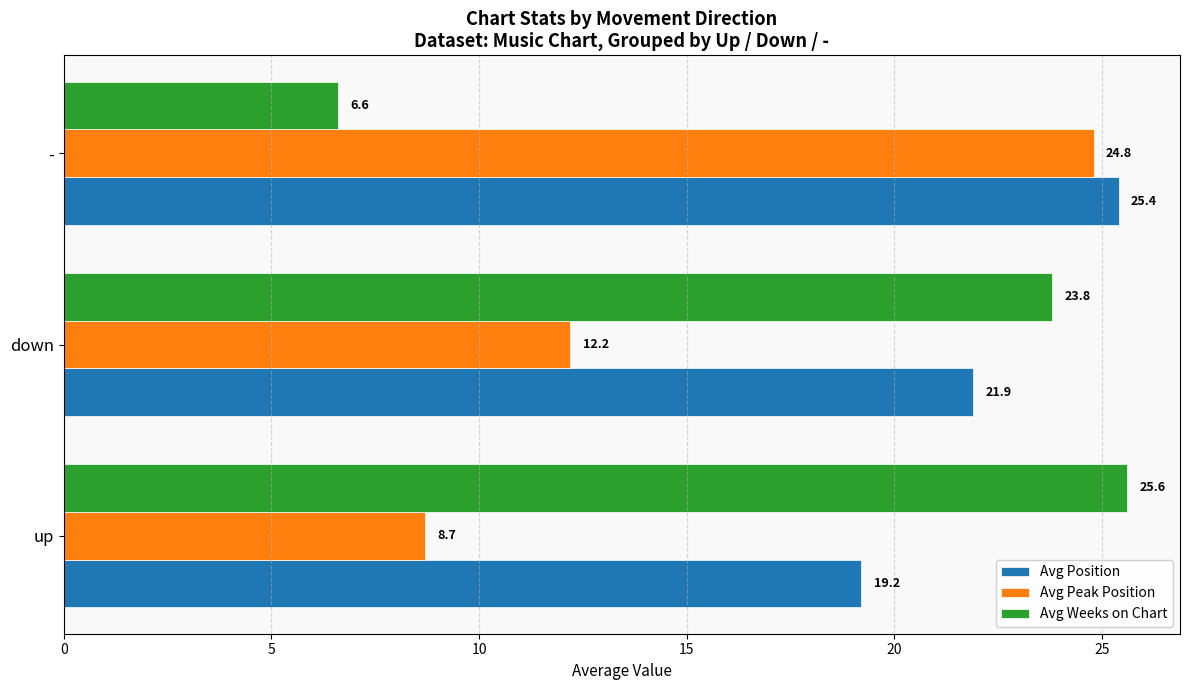

How many data points in Avg Weeks on Chart are less than 23?

1